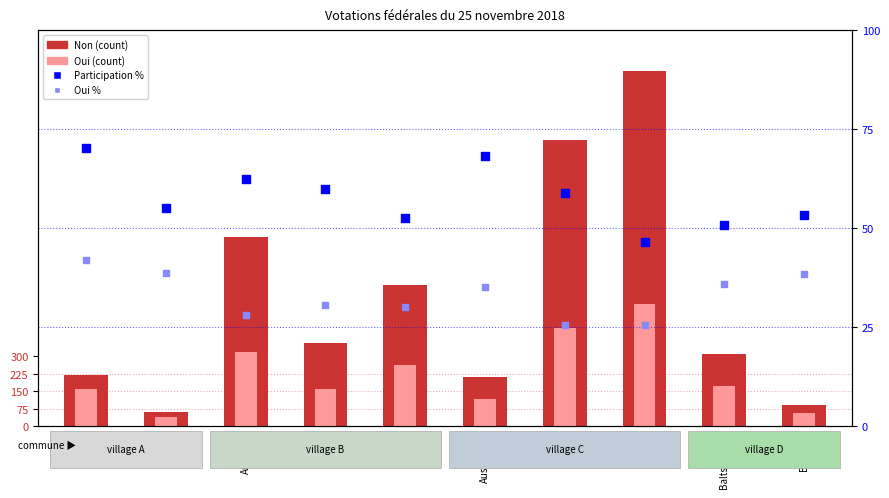

Is the value of participation % at Ayent greater than the value of Oui at Ardon?

No